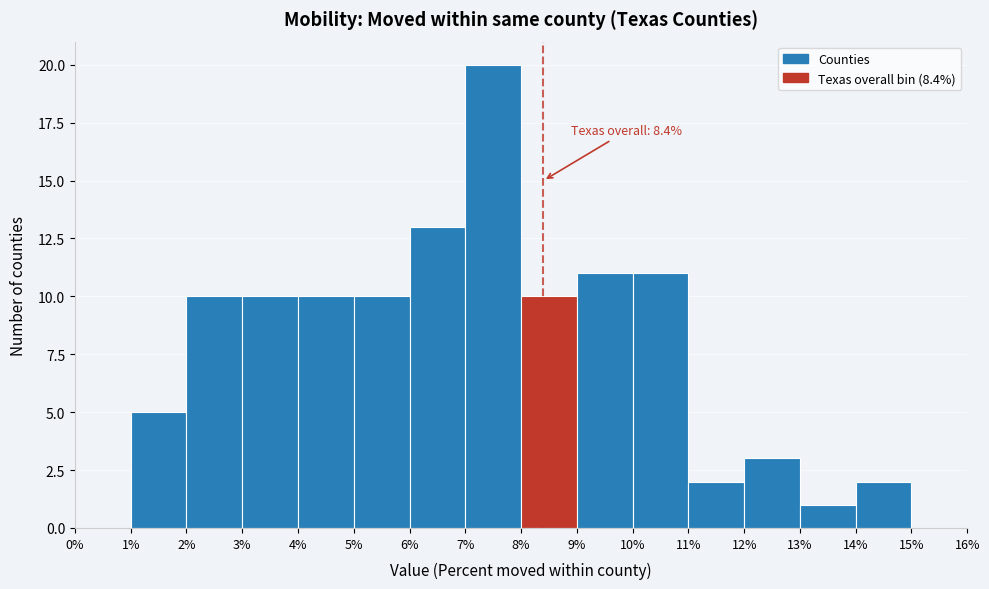

Which range on the x-axis has the tallest bar?

7% to 8%